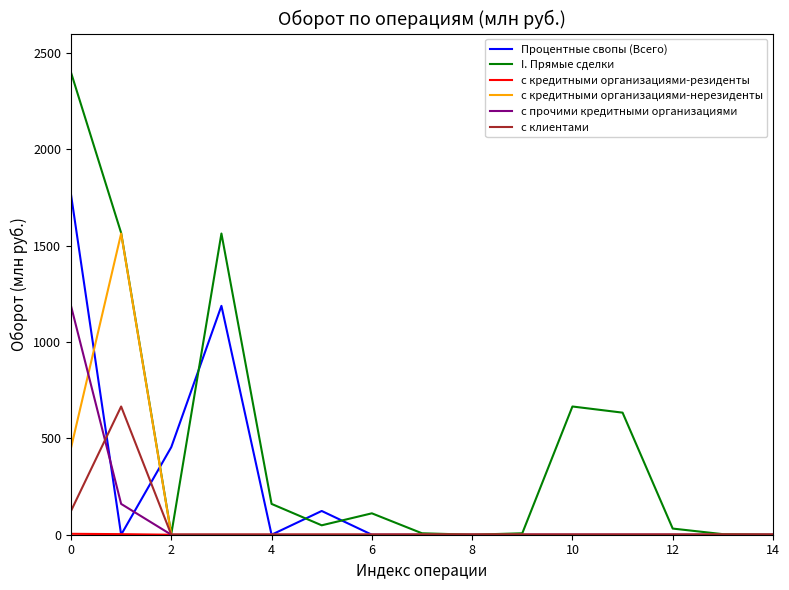

What is the maximum value for I. Прямые сделки?

2398.4